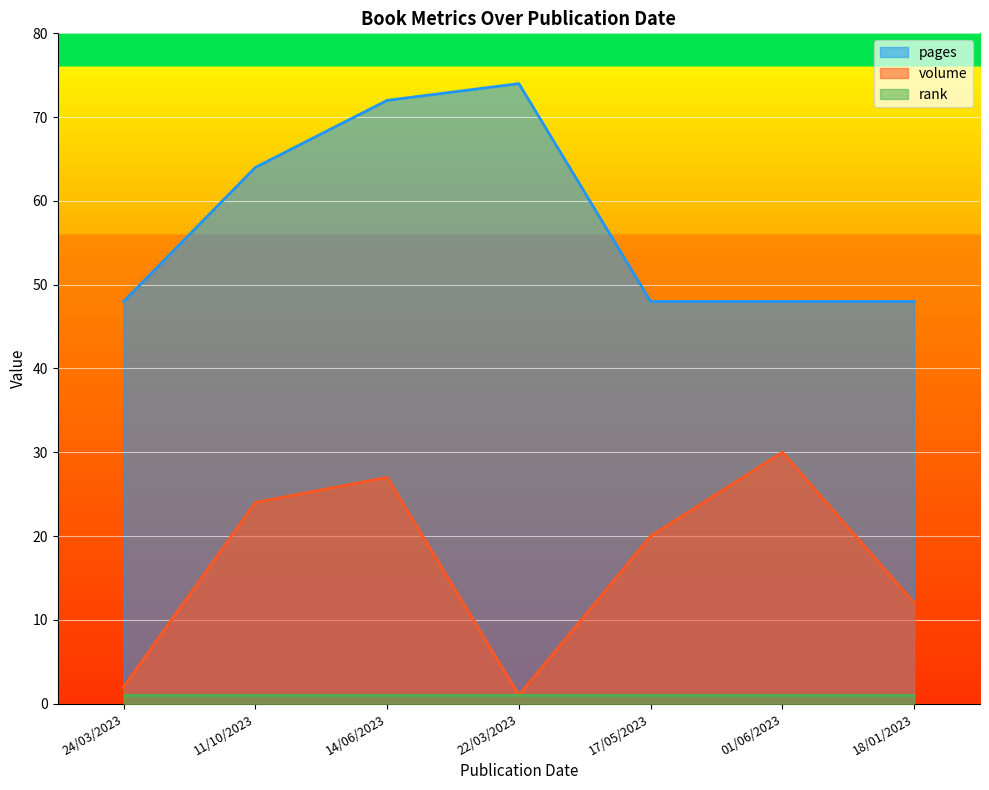

How many lines are shown in the chart?

3